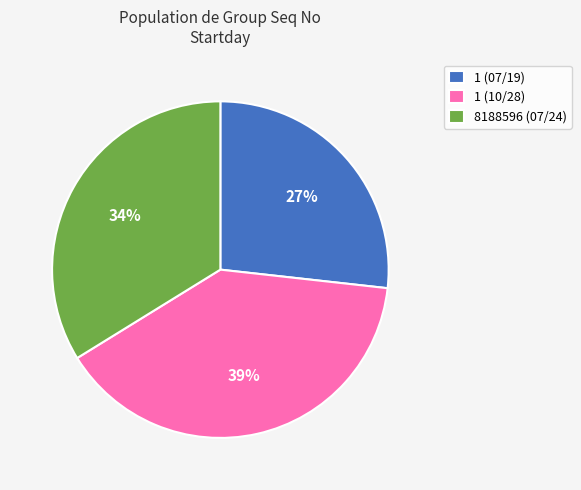

Does 1 (10/28) account for over 50% of the chart?

No